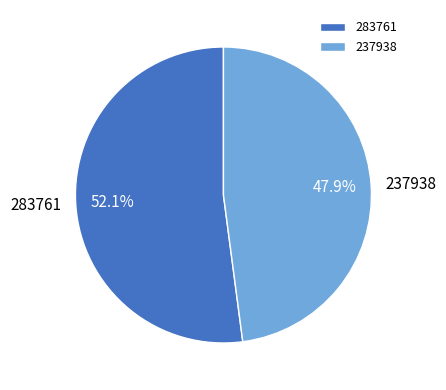

Which slice is the largest?

283761